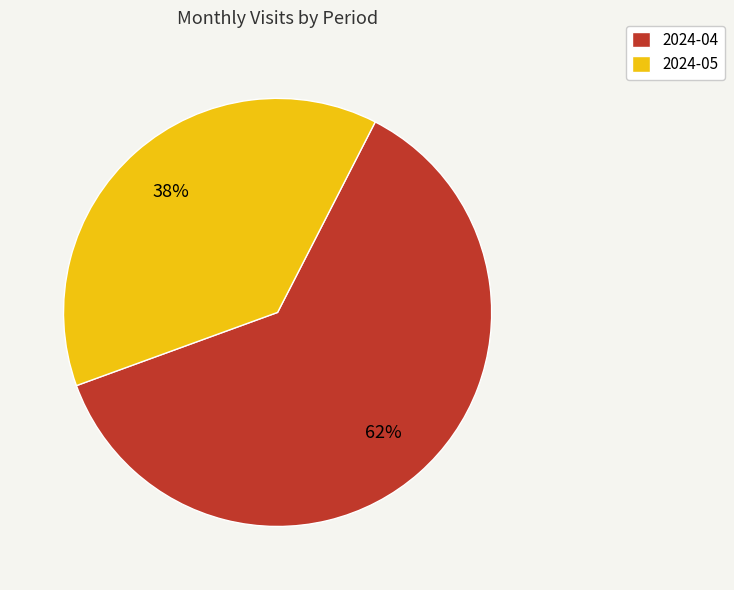

Between 2024-05 and 2024-04, which is larger?

2024-04